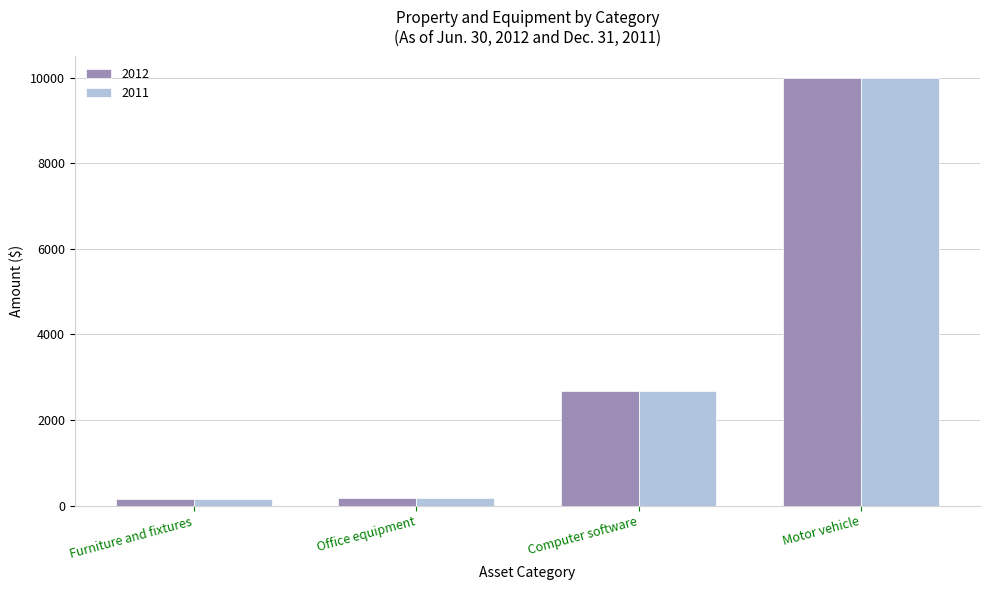

What is the difference between the second highest and minimum values in the 2012 series?

2528